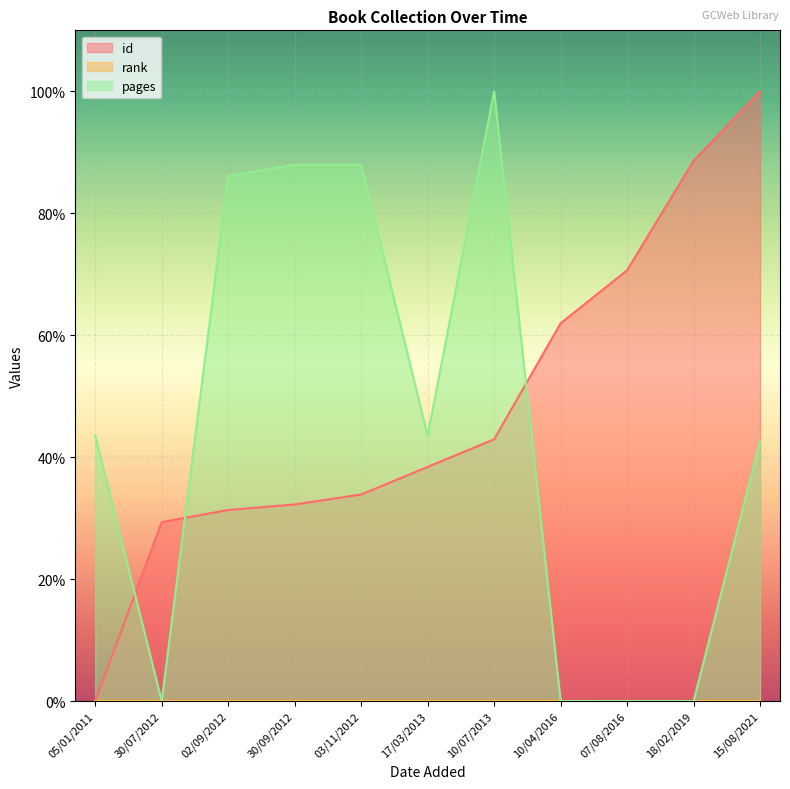

What is the average value of the id series?

48.1